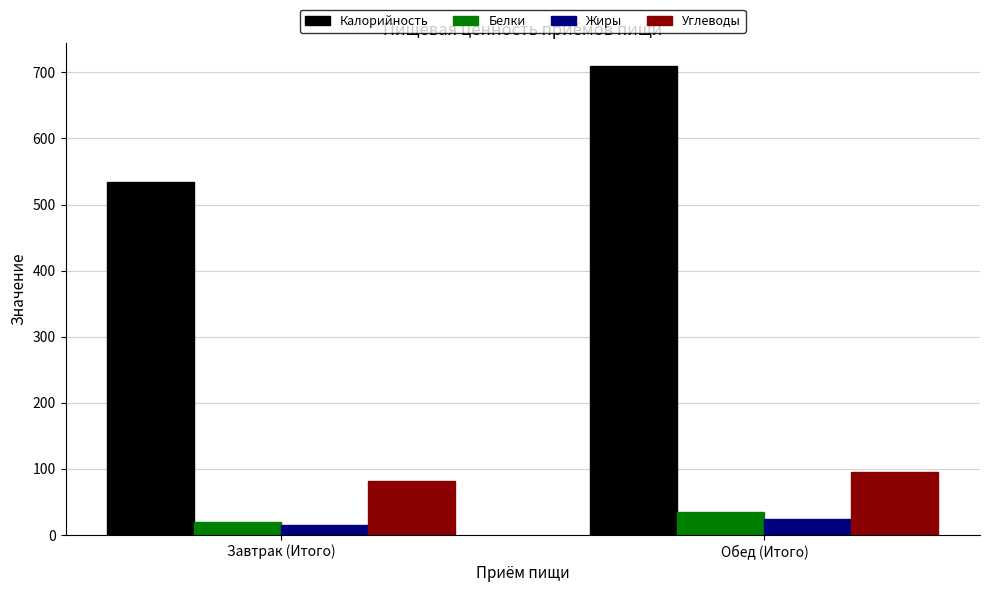

Which series has the widest spread of values?

Калорийность